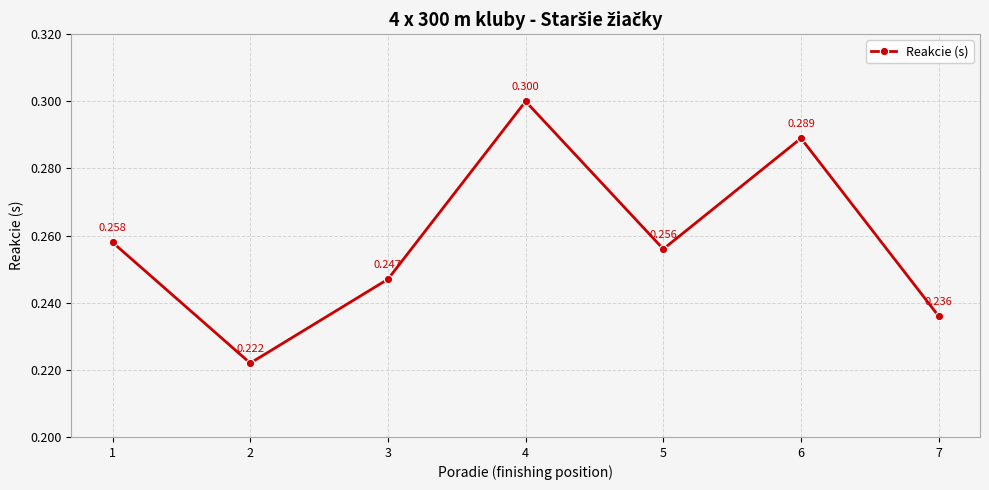

What is the sum of the values at 4 and 6?

0.6